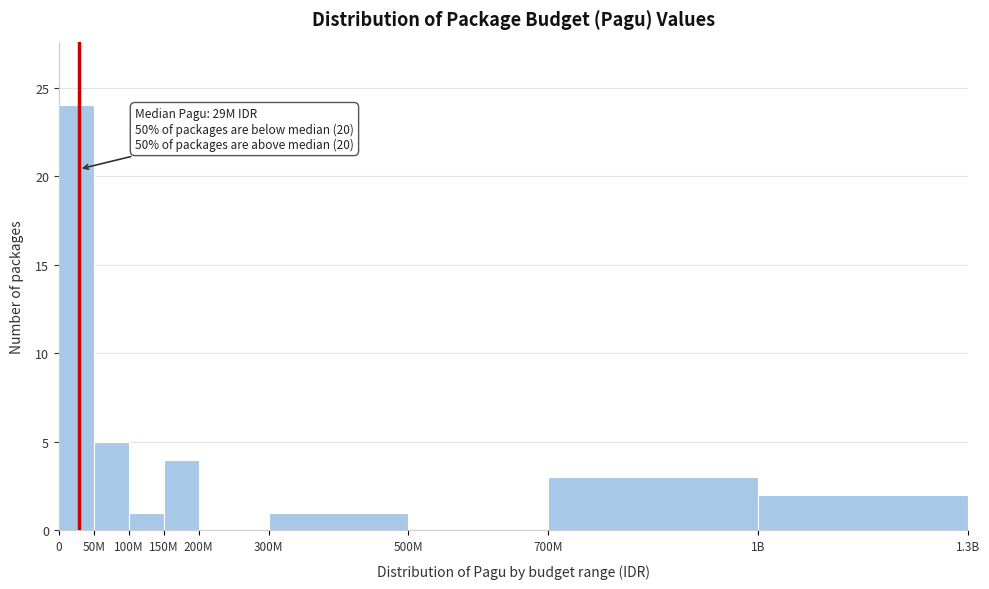

Reading left to right, what are all the values shown in this chart?

0=24	50M=5	100M=1	150M=4	200M=0	300M=1	500M=0	700M=3	1B=2